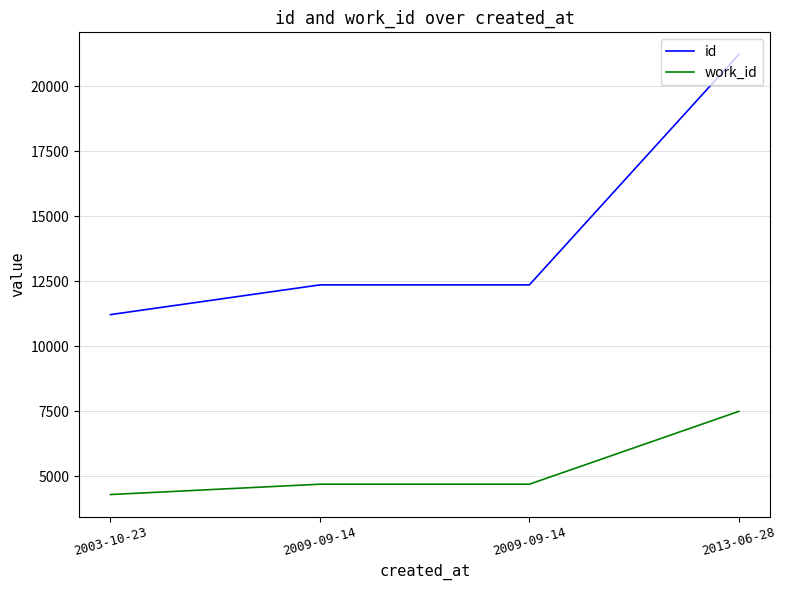

Is this an area chart (filled region under the line)?

No